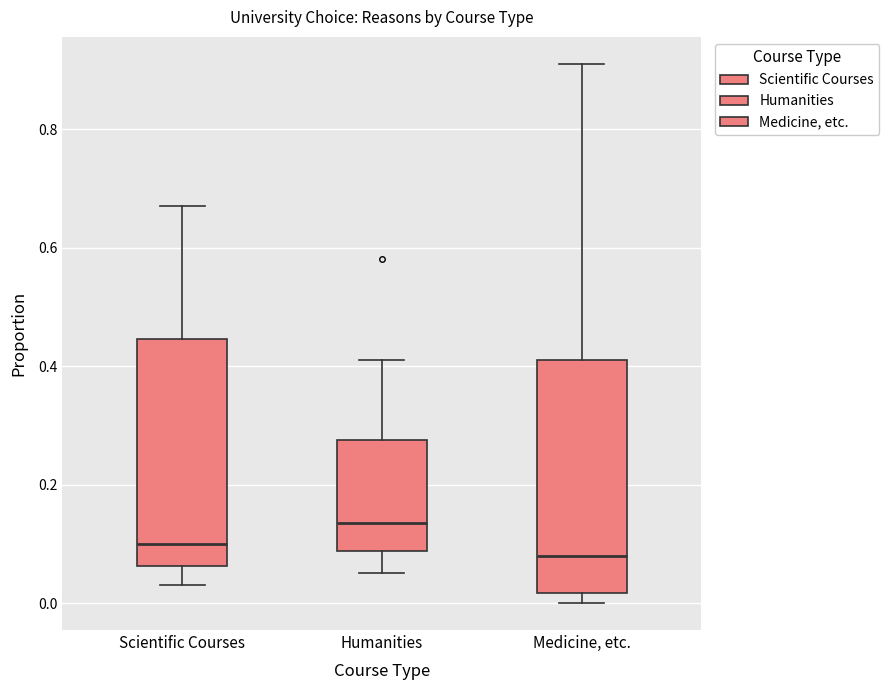

Reading left to right, read every box against the y-axis: the position of its median line, the range the box covers, and the ends of its whiskers. The values are not printed on the chart, so give them approximately, as read against the axis.

Scientific Courses: median 0.10, box 0.06 to 0.44, whiskers 0.04 to 0.68
Humanities: median 0.14, box 0.08 to 0.28, whiskers 0.06 to 0.42
Medicine, etc.: median 0.08, box 0.02 to 0.42, whiskers 0.00 to 0.92